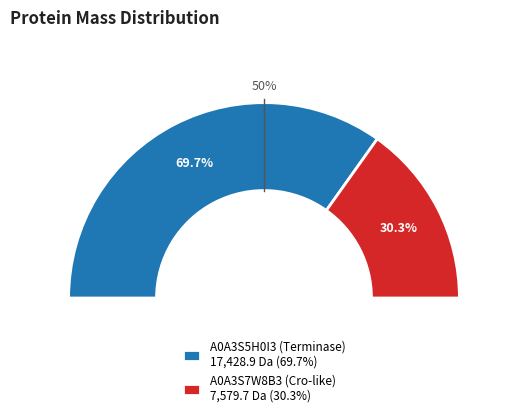

What is the largest slice in the pie chart?

A0A3S5H0I3 (Terminase)